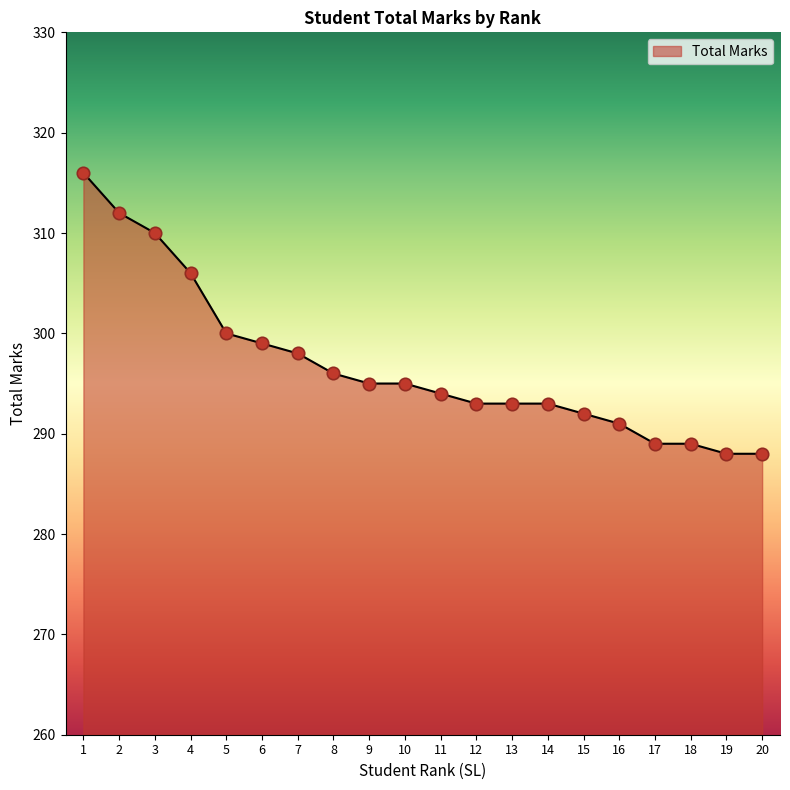

What is the ratio of the value at 19 to the value at 18?

1.0